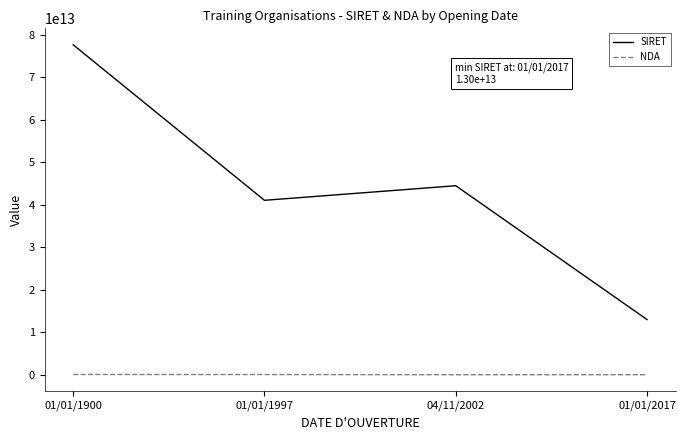

List the series in order of their overall mean, lowest first.

NDA, SIRET